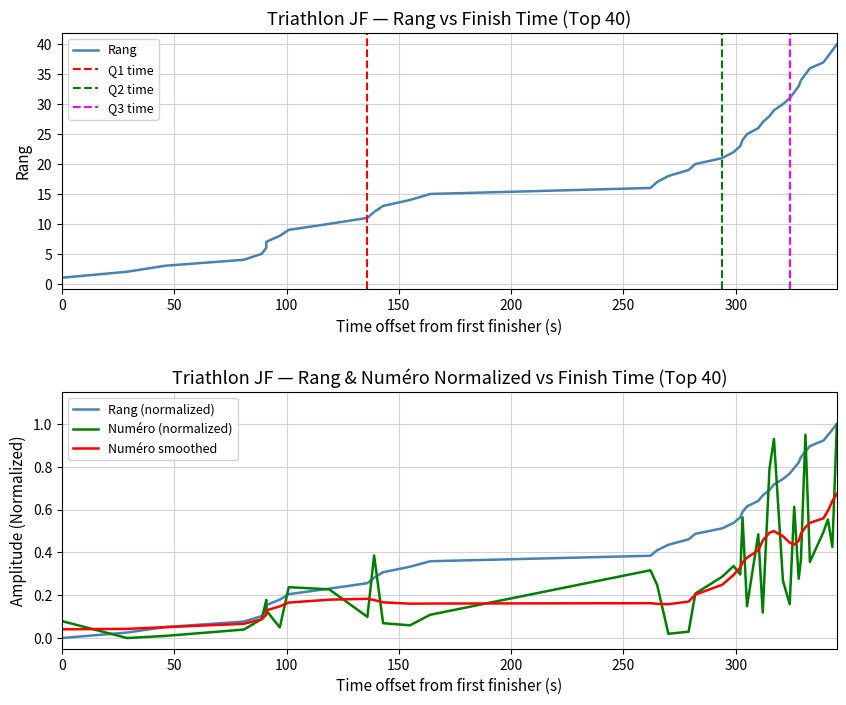

The Rang series shows 12.0 at 01:03:29. True or false?

True